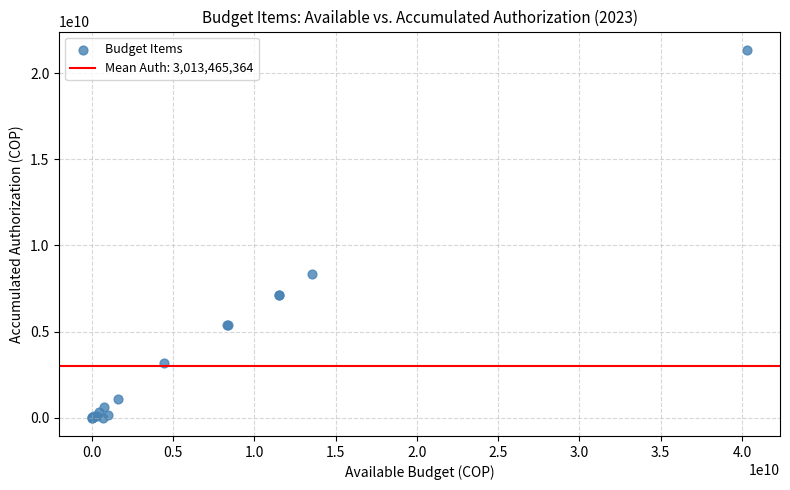

What Y value in the scatter plot is closest to 10676452080?

8344392948